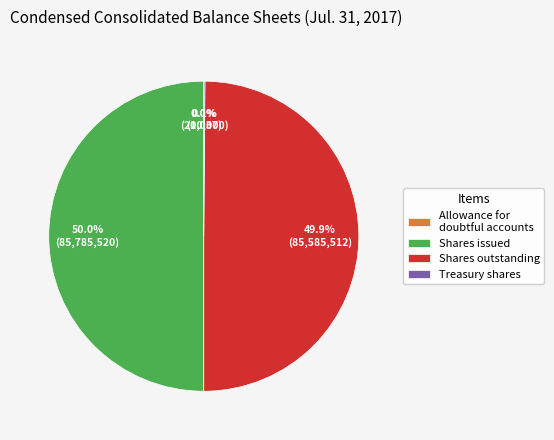

What percentage is NOT represented by Shares outstanding?

50.1%